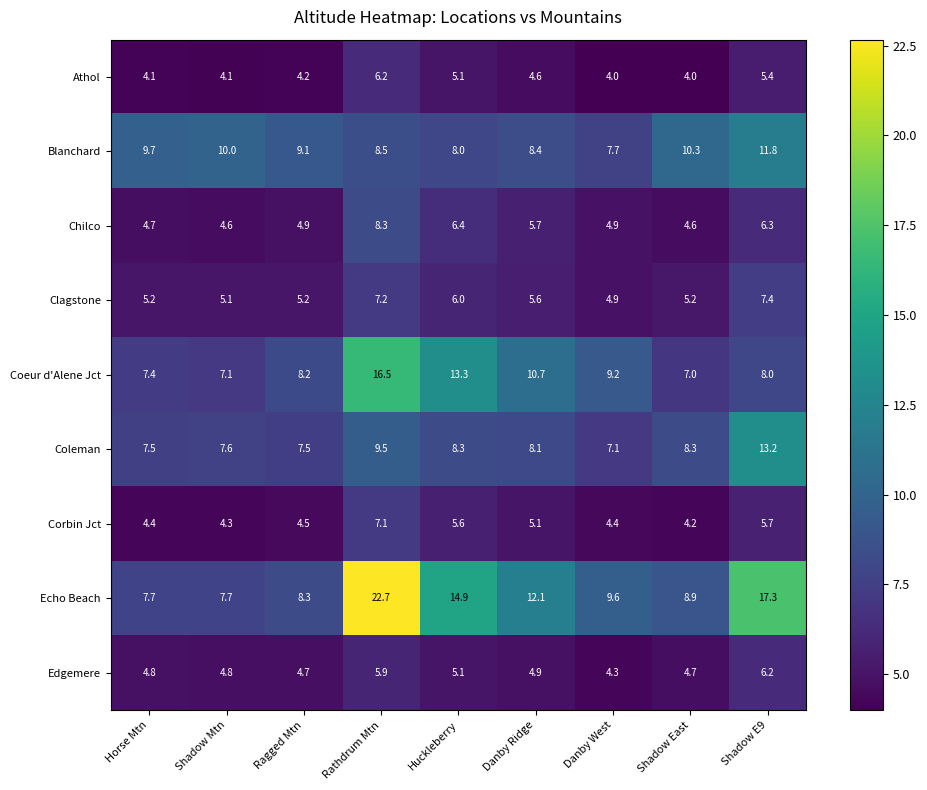

What is the smallest value displayed?

4.0